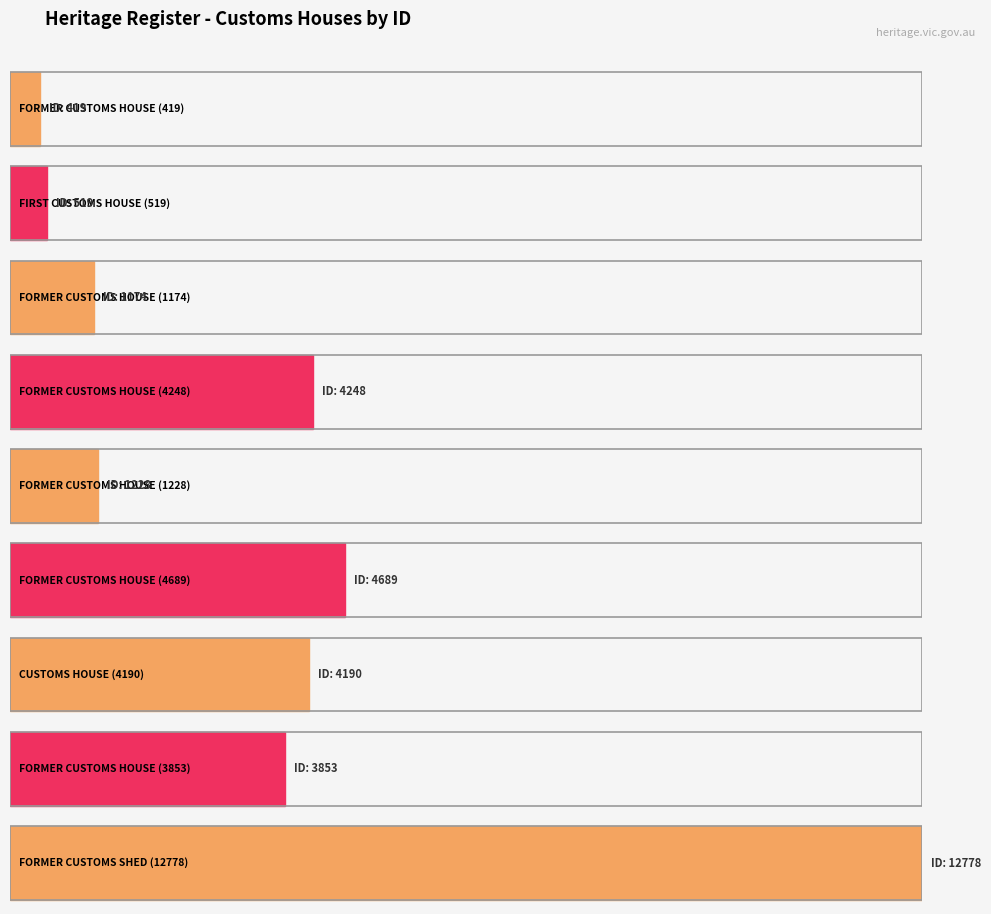

What is the label of the 3rd bar from the right?

CUSTOMS HOUSE (4190)